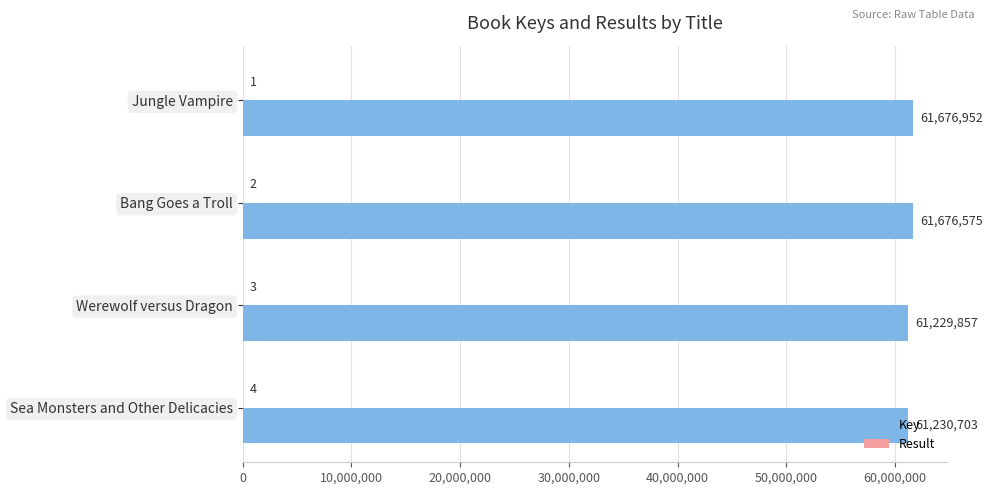

The value of Key at Bang Goes a Troll is 30810412. True or false?

False